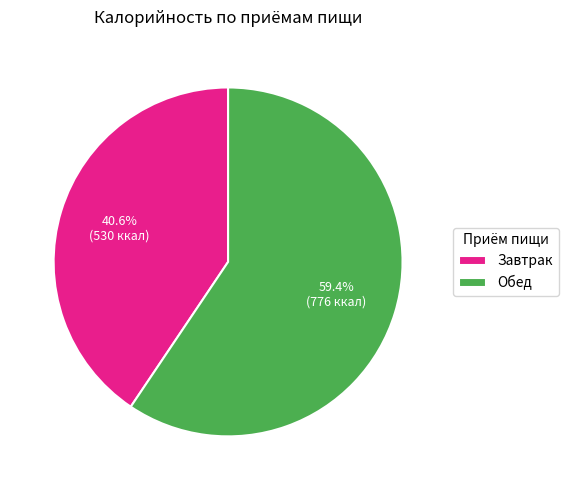

Is there any slice that represents more than half of the pie?

Yes